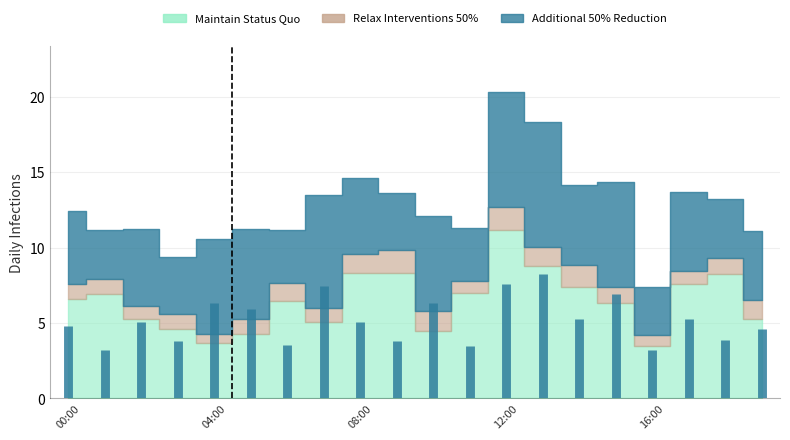

Reading left to right, transcribe all the data shown in this chart.

Maintain Status Quo: 6.6	7.0	5.2	4.6	3.7	4.3	6.4	5.1	8.3	8.3	4.5	7.0	11.2	8.8	7.4	6.3	3.5	7.6	8.2	5.3
Relax Interventions 50%: 1.0	1.0	0.9	1.0	0.6	1.0	1.2	0.9	1.2	1.5	1.3	0.8	1.5	1.3	1.5	1.1	0.7	0.8	1.1	1.2
Additional 50% Reduction: 4.8	3.2	5.1	3.8	6.3	5.9	3.5	7.4	5.1	3.8	6.3	3.5	7.6	8.2	5.3	7.0	3.2	5.2	3.9	4.6